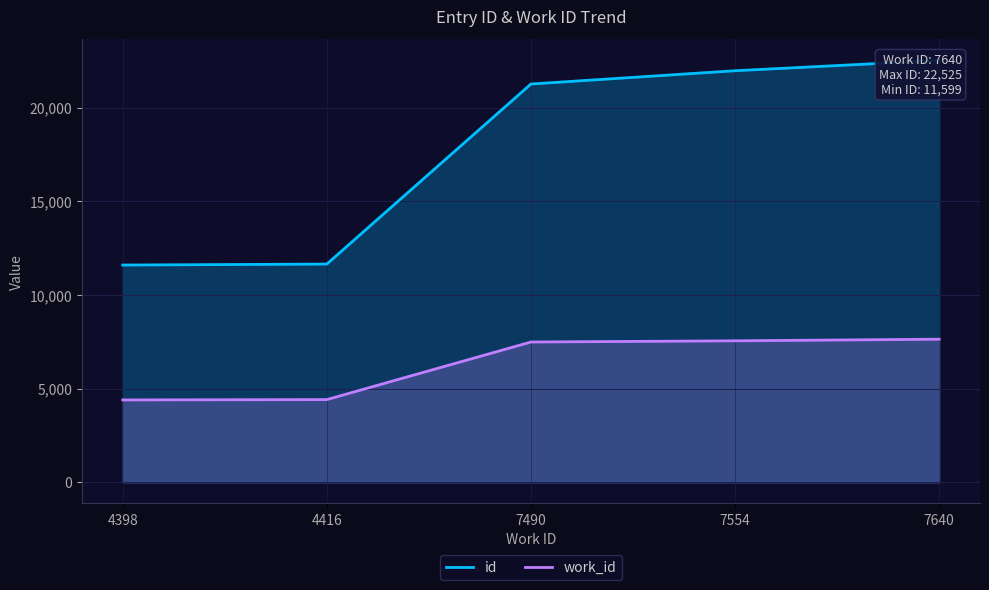

What is the total value across all series at 4416?

16067